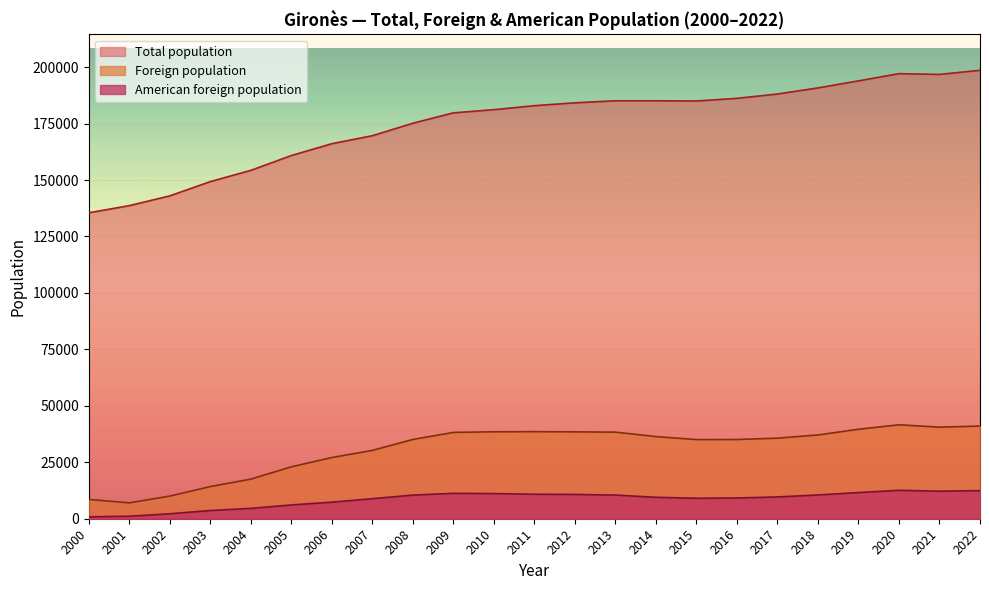

Is it true that Total population equals 123426 at 2019?

False